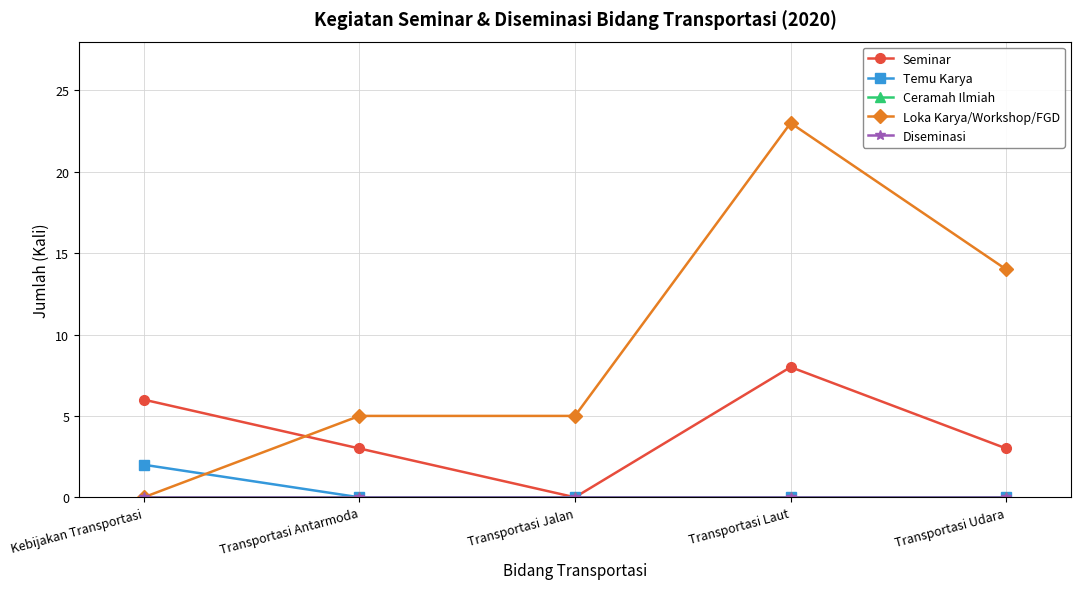

Does the chart have visible grid lines?

Yes